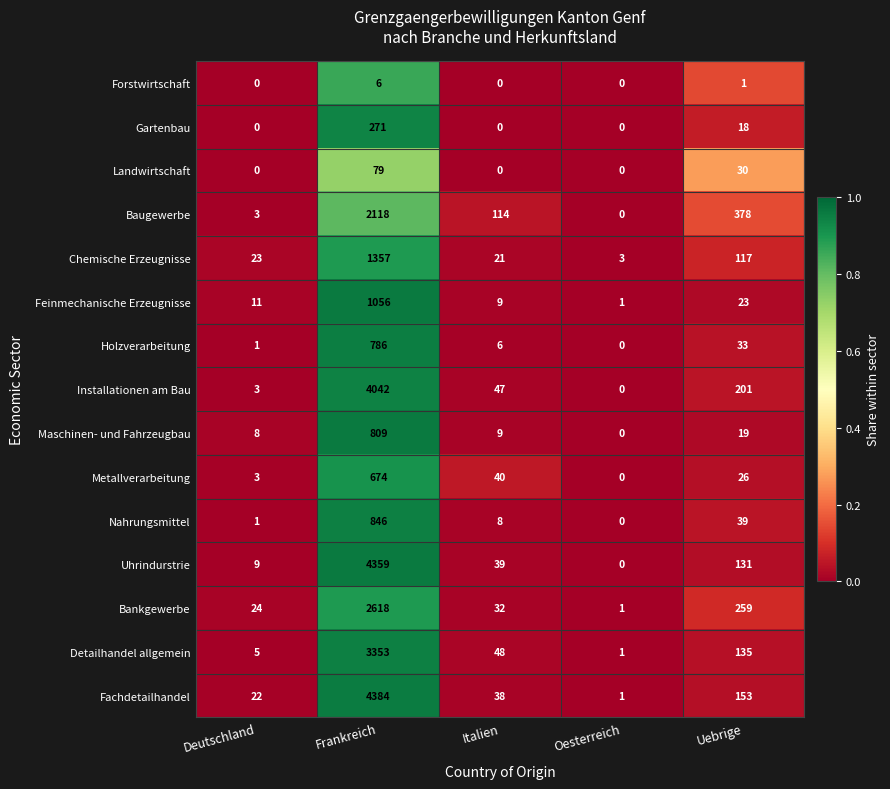

What is the maximum value shown in the chart?

4384